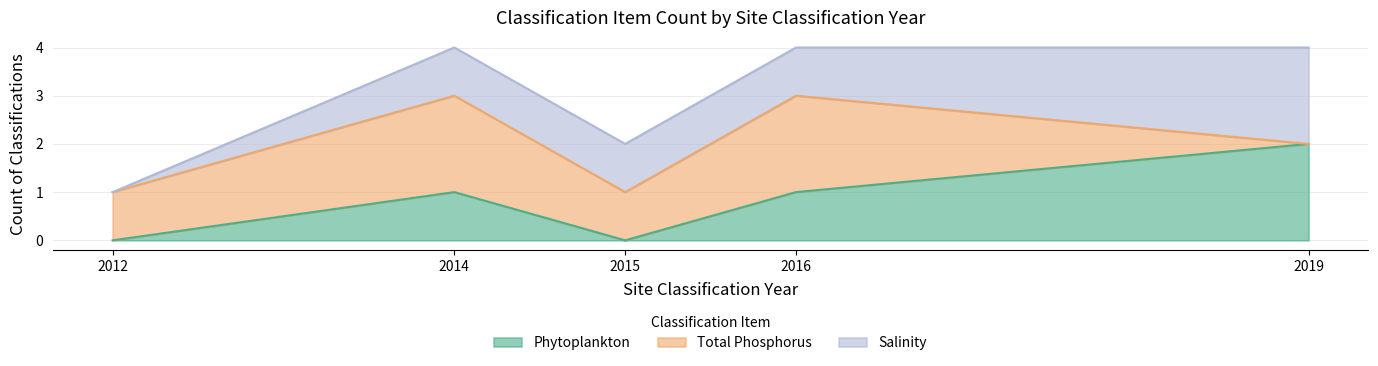

In Total Phosphorus, how many points are higher than both neighbors (excluding endpoints)?

2